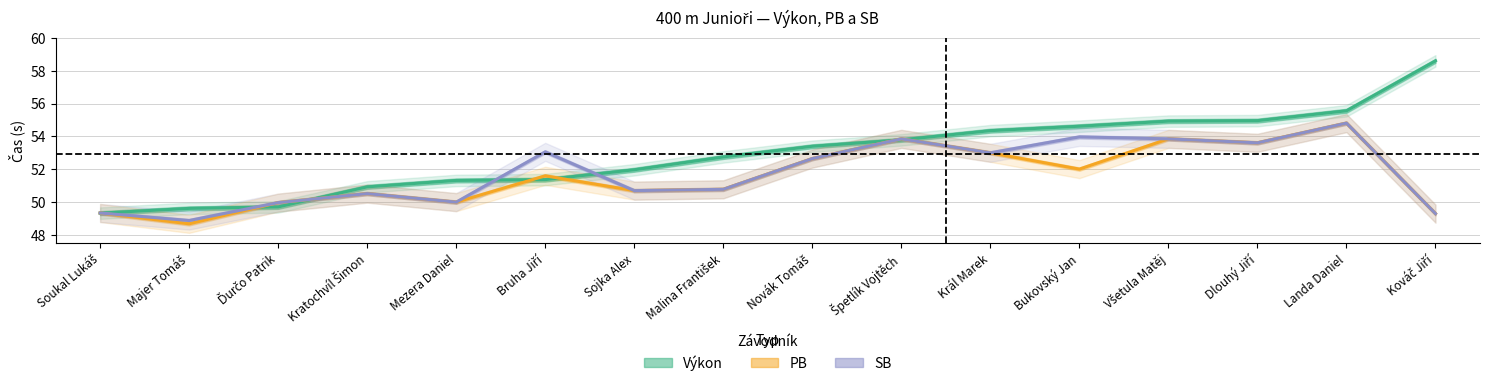

The Výkon series shows 66.9 at Bruha Jiří. True or false?

False